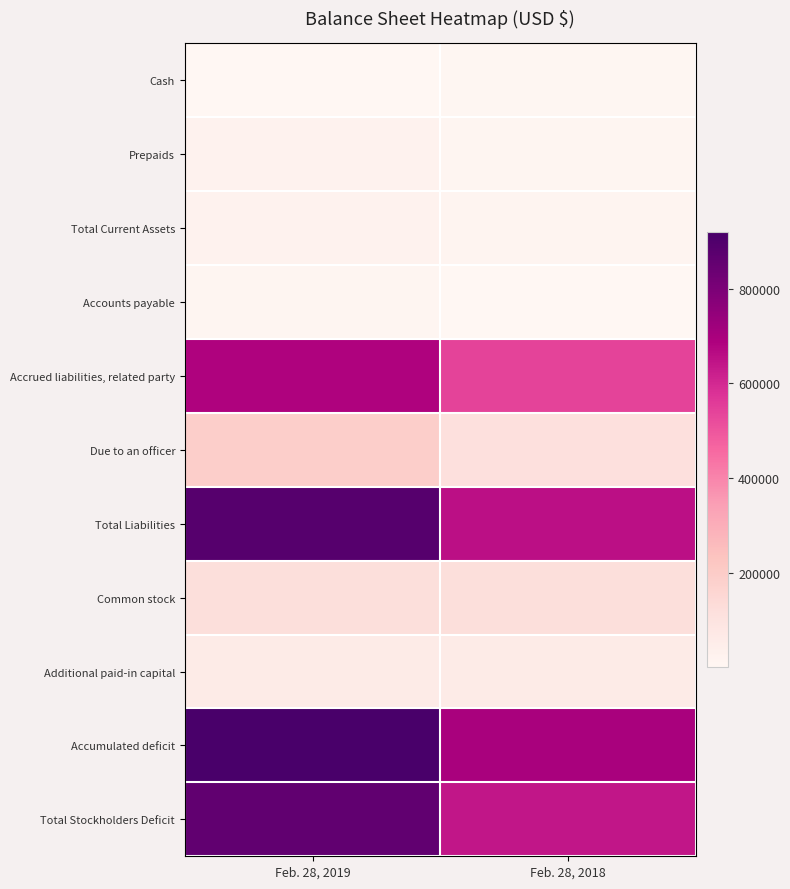

Which series has the largest range (max minus min)?

Total Liabilities